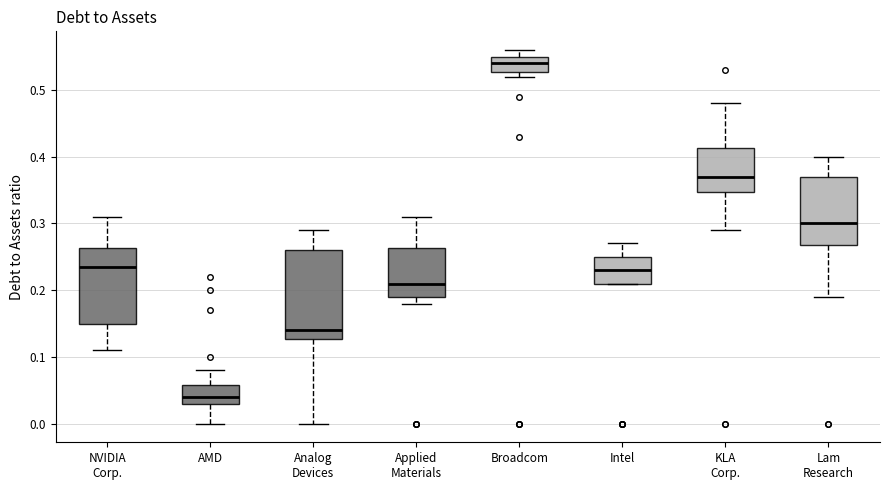

Reading left to right, transcribe this box plot: for each box, give where its median line is, the range the box spans, and where its two whiskers end, as read against the y-axis. The values are not printed on the chart, so give them approximately, as read against the axis.

NVIDIA Corp.: median 0.24, box 0.15 to 0.26, whiskers 0.11 to 0.31
AMD: median 0.04, box 0.03 to 0.06, whiskers 0.00 to 0.08
Analog Devices: median 0.14, box 0.13 to 0.26, whiskers 0.00 to 0.29
Applied Materials: median 0.21, box 0.19 to 0.26, whiskers 0.18 to 0.31
Broadcom: median 0.54, box 0.53 to 0.55, whiskers 0.52 to 0.56
Intel: median 0.23, box 0.21 to 0.25, whiskers 0.21 to 0.27
KLA Corp.: median 0.37, box 0.35 to 0.41, whiskers 0.29 to 0.48
Lam Research: median 0.30, box 0.27 to 0.37, whiskers 0.19 to 0.40